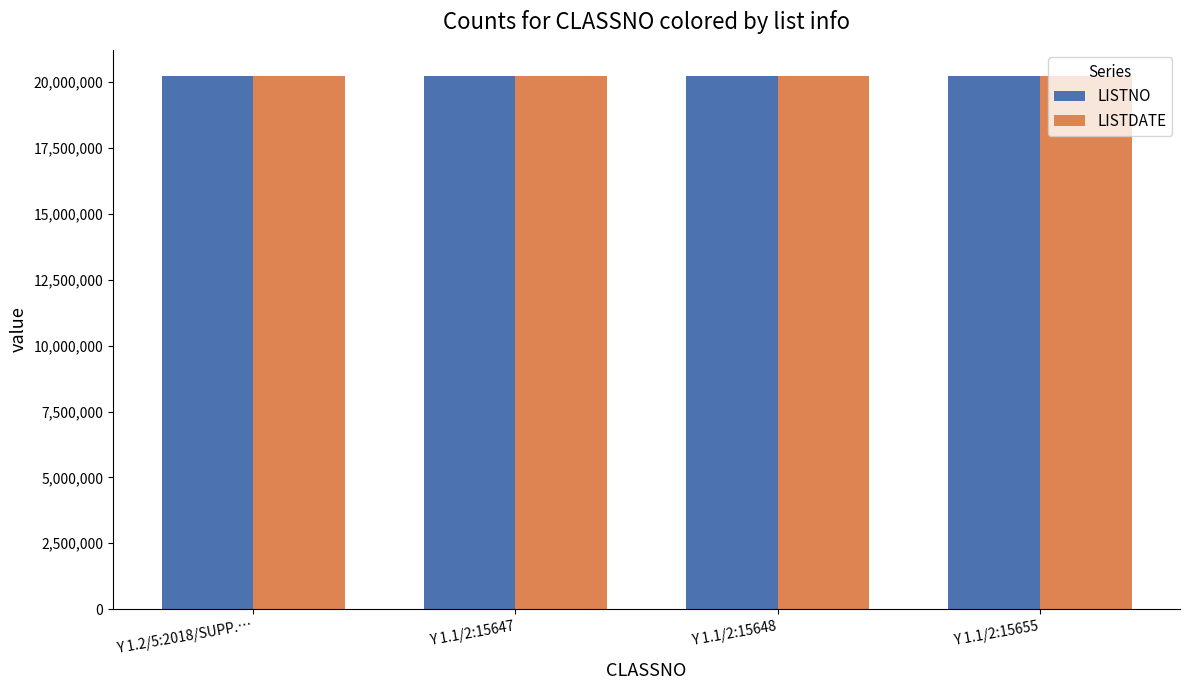

The value of LISTNO at Y 1.1/2:15647 is 32349580. True or false?

False